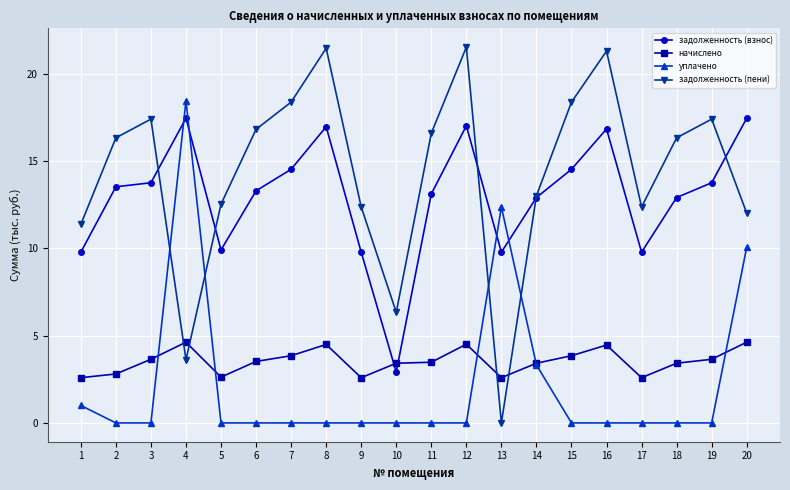

How many data points does each series have?

20